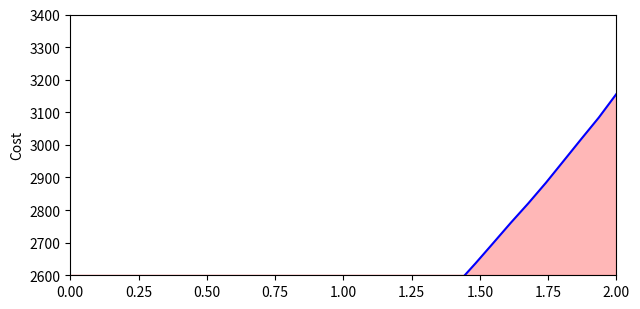

How many data points are less than 2255?

16